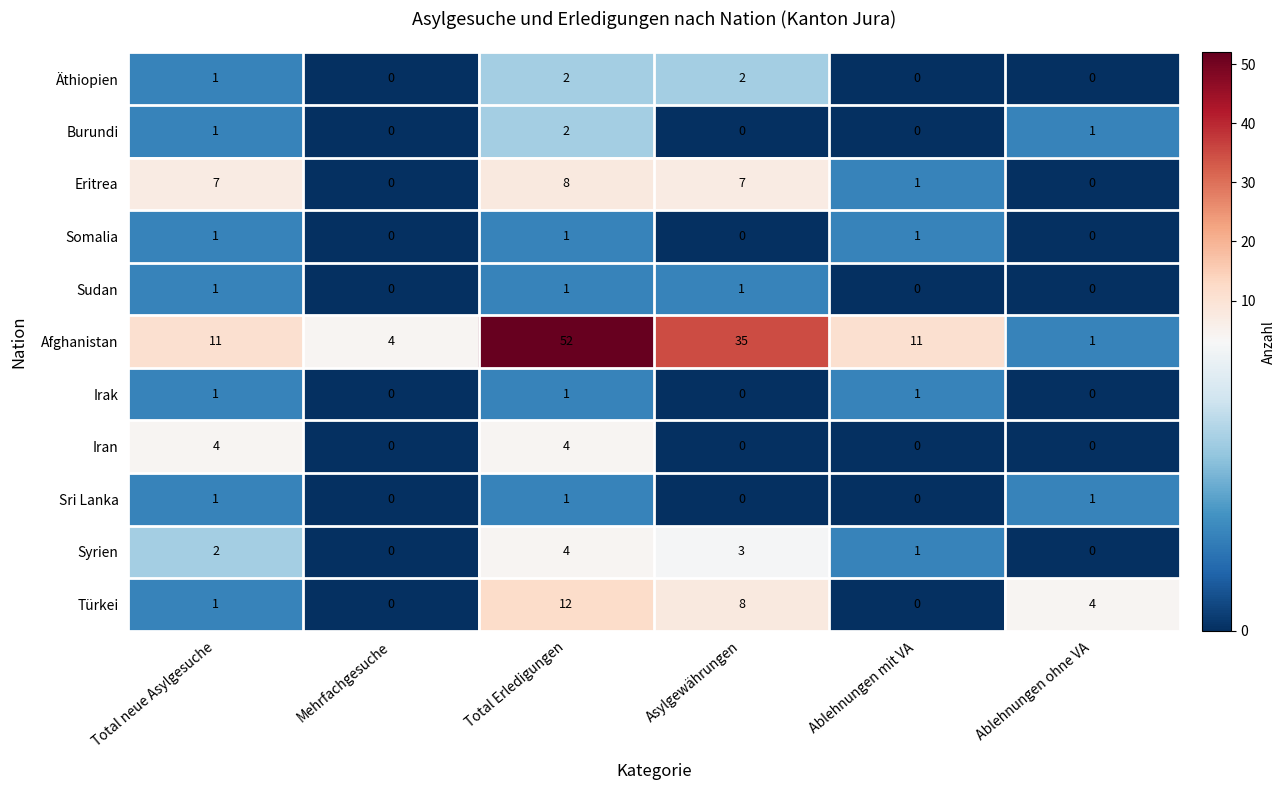

What is the difference between the Eritrea values at Total neue Asylgesuche and Mehrfachgesuche?

7